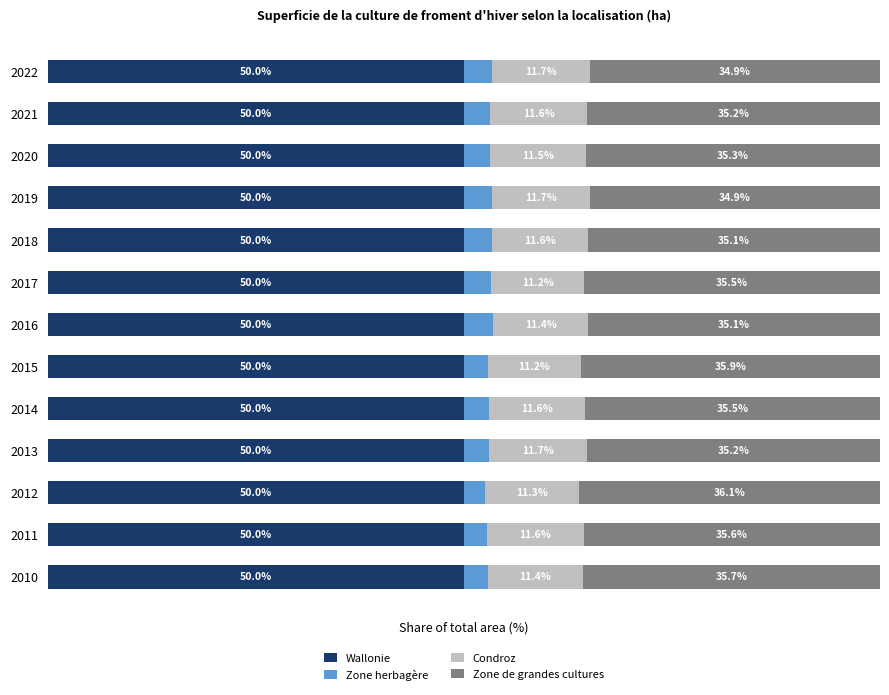

What are all the series names shown in the legend?

Wallonie, Zone herbagère, Condroz, Zone de grandes cultures